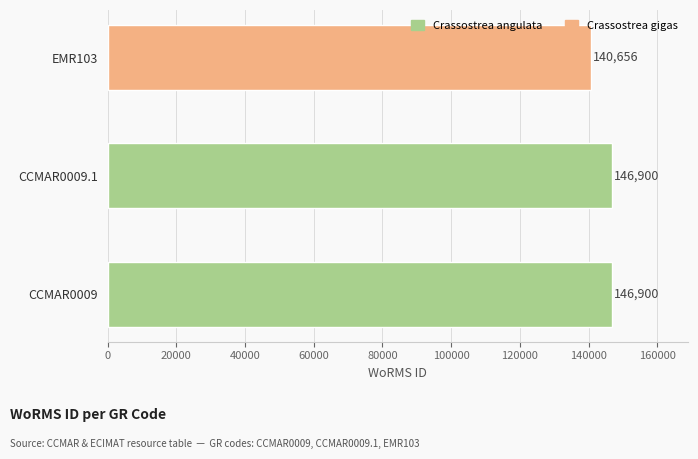

Does the chart contain any negative values?

No